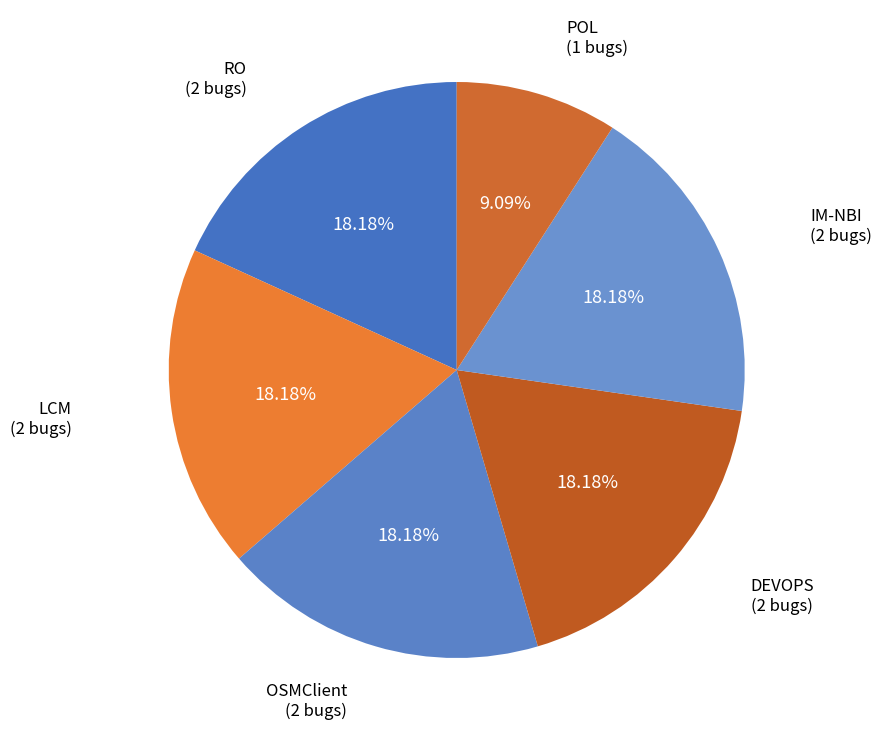

To the nearest percent, what is the difference between the largest and smallest slice percentages?

9%